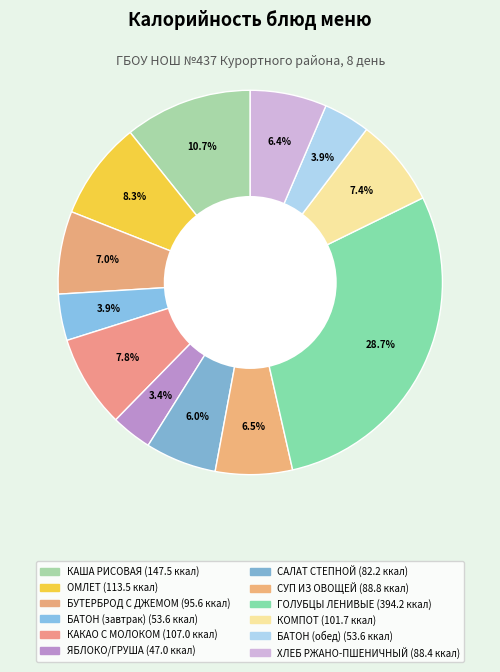

Which has a higher value, ХЛЕБ РЖАНО-ПШЕНИЧНЫЙ or КАКАО С МОЛОКОМ?

КАКАО С МОЛОКОМ